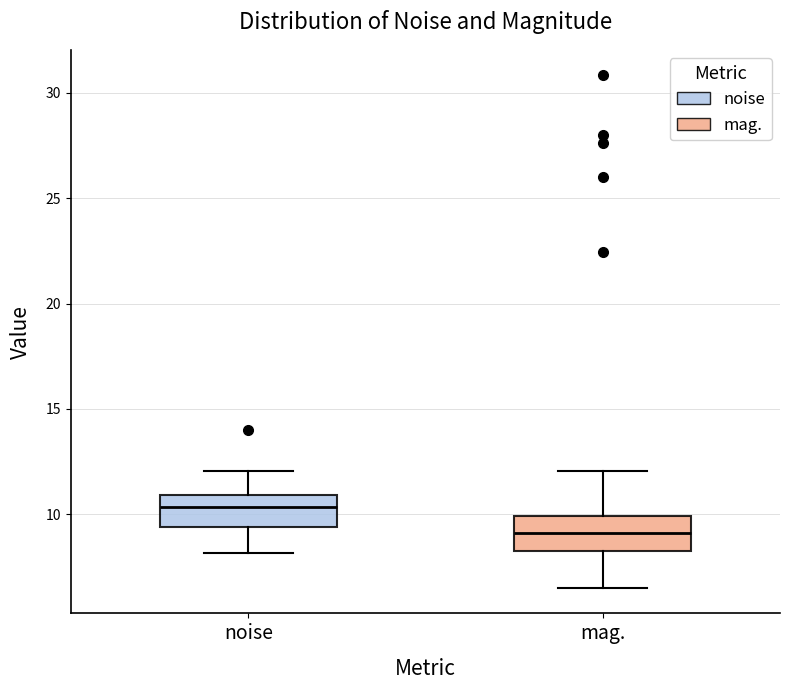

Which box has the highest median line?

noise